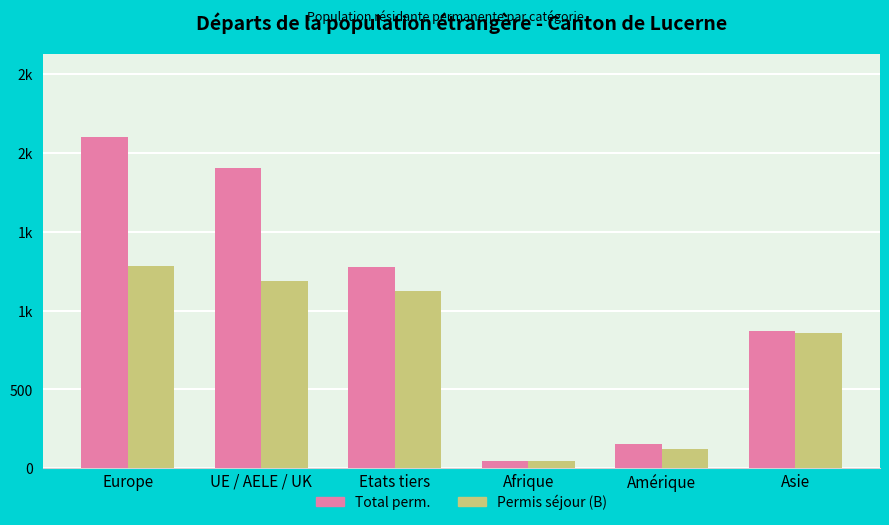

The value of Permis séjour (B) at UE / AELE / UK is 1185. True or false?

True